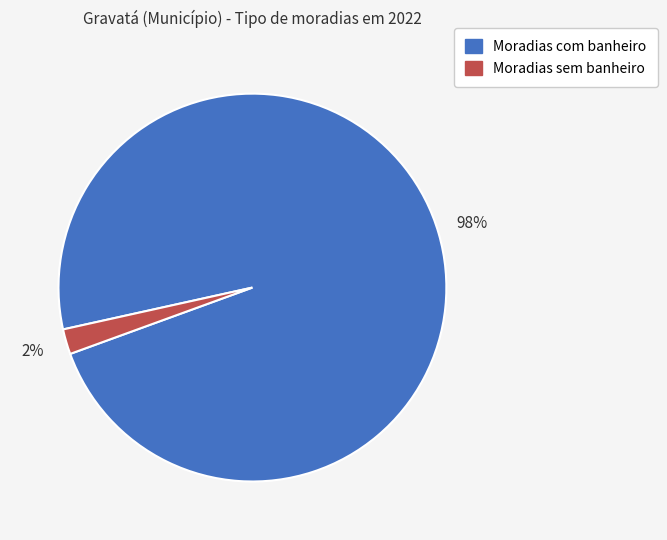

Which has a higher value, Moradias com banheiro or Moradias sem banheiro?

Moradias com banheiro